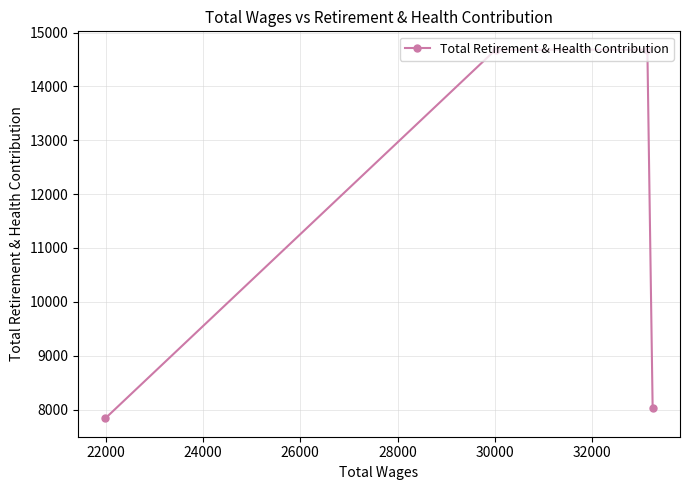

What is the value of the 2nd point from the left?

14680